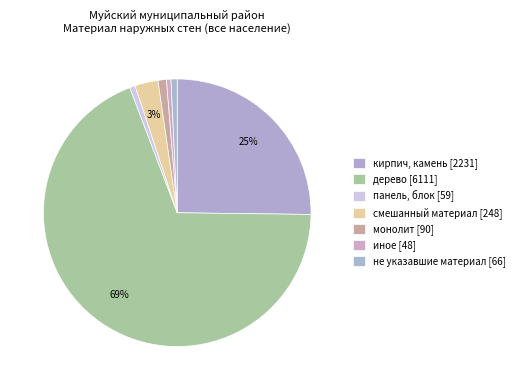

Count the number of slices in the pie.

7